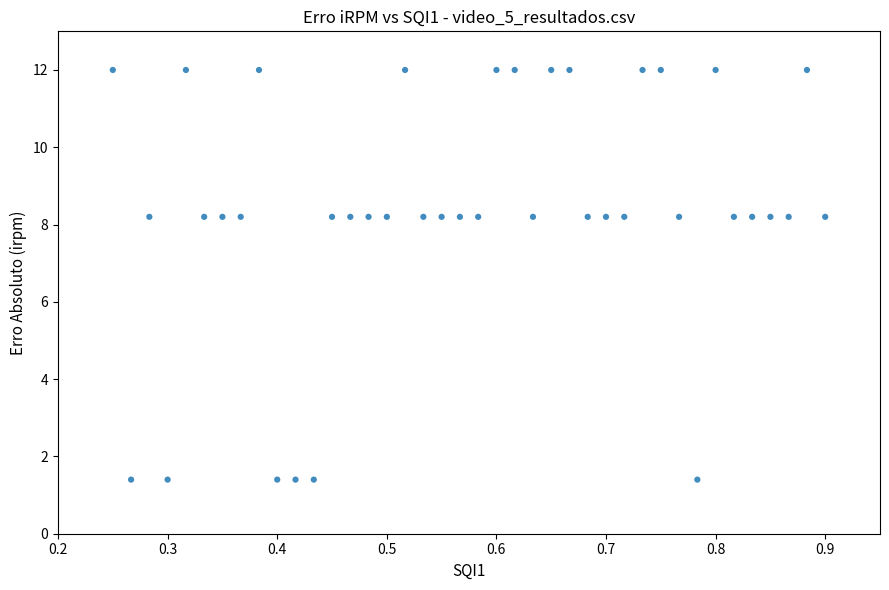

What is the range of X values (max minus min)?

0.7